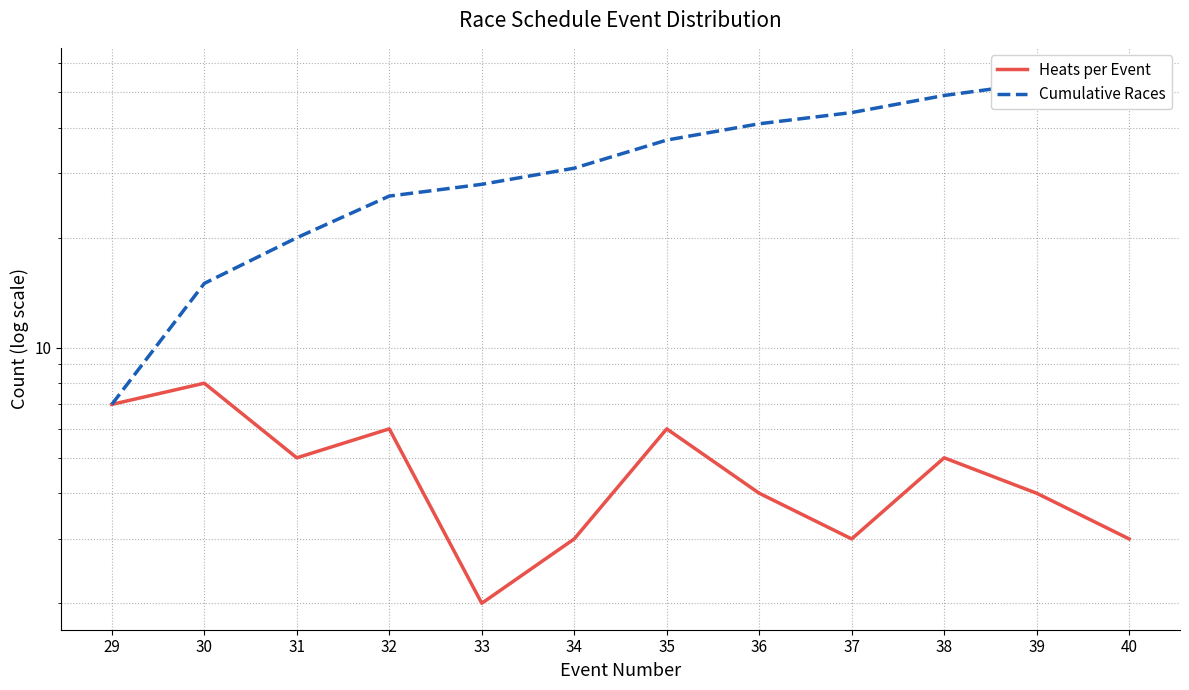

At how many categories does at least one series exceed 20?

9